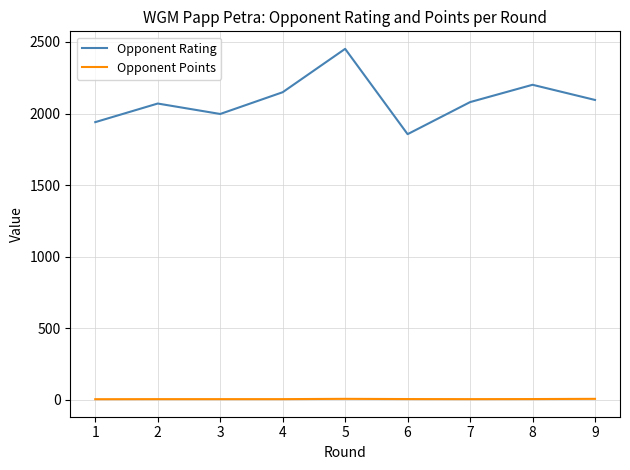

Is the value of Opponent Points at 5 greater than the value of Opponent Rating at 1?

No